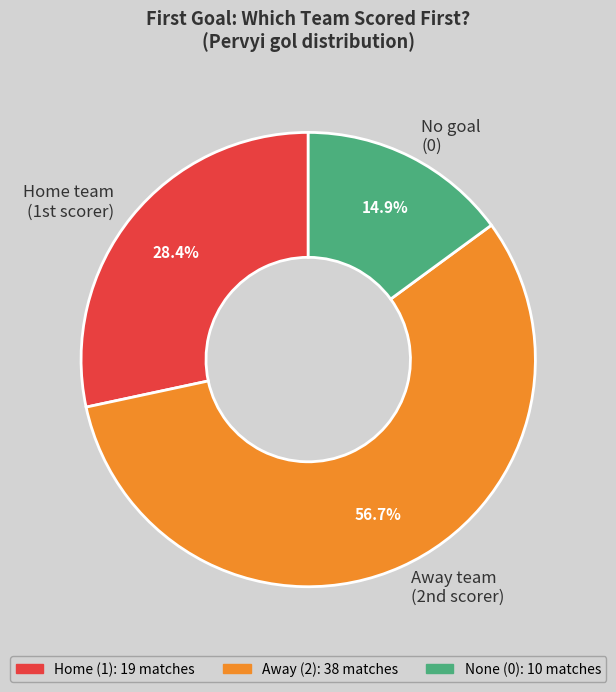

Rank the categories by value from highest to lowest.

Away team (2nd scorer), Home team (1st scorer), No goal (0)